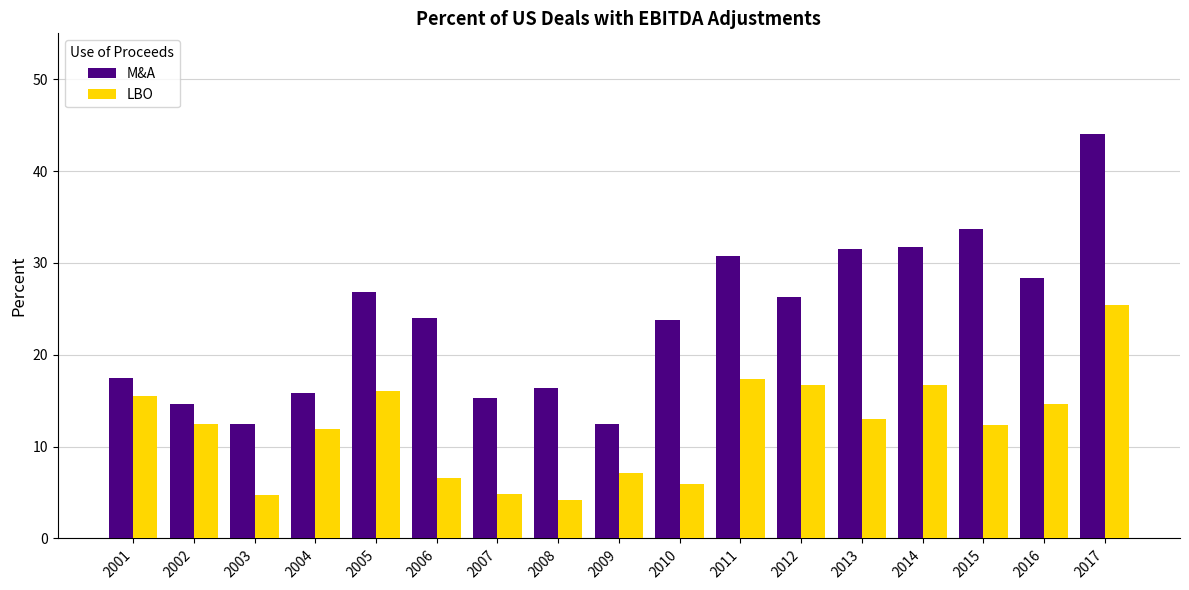

What is the average value of the LBO series?

12.1